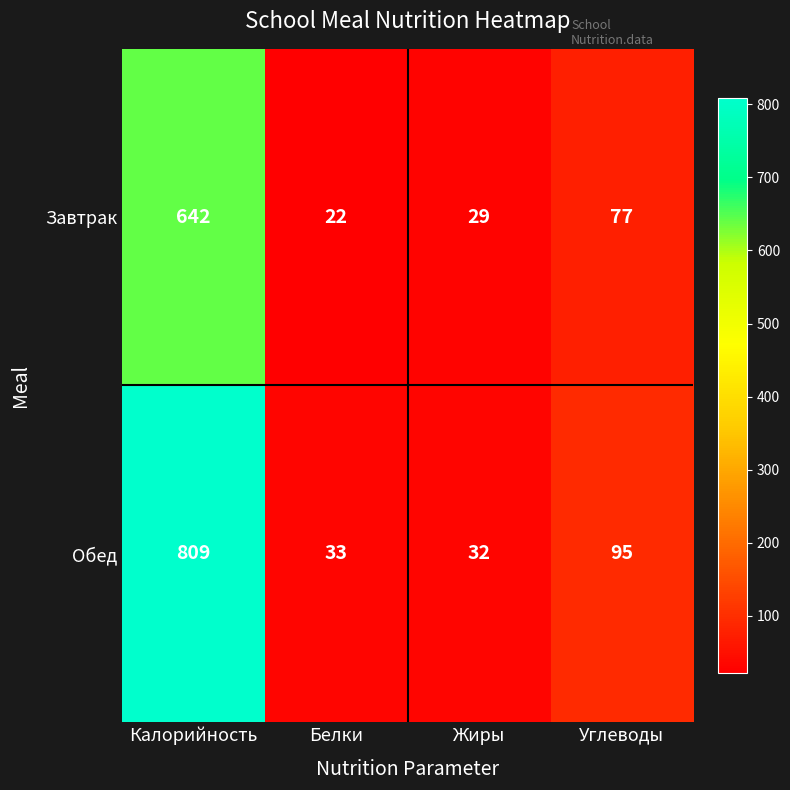

The value of Завтрак at Углеводы is 77. True or false?

True